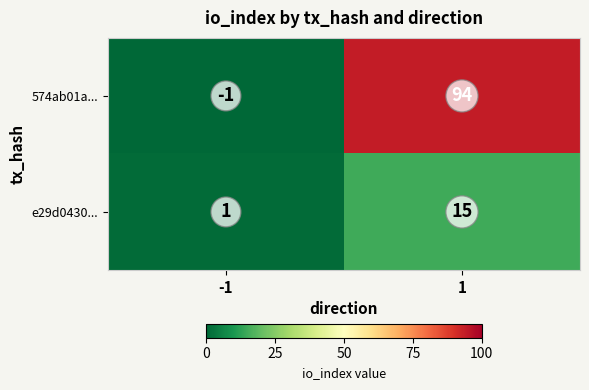

What is the smallest value displayed?

-1